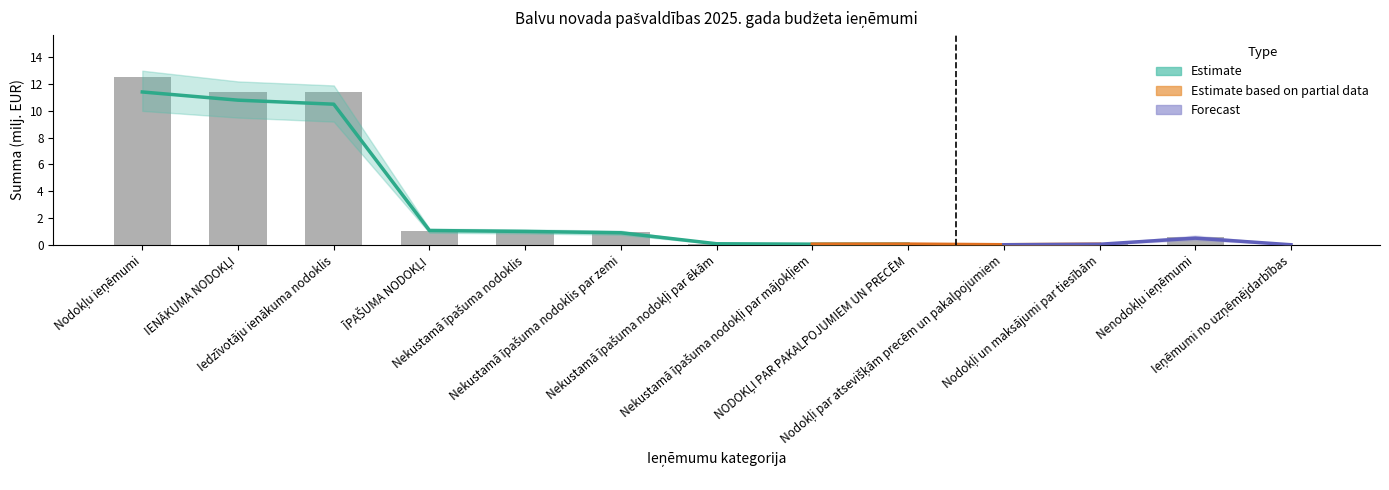

What is the change in value from Nodokļu ieņēmumi to Nenodokļu ieņēmumi?

-11.9